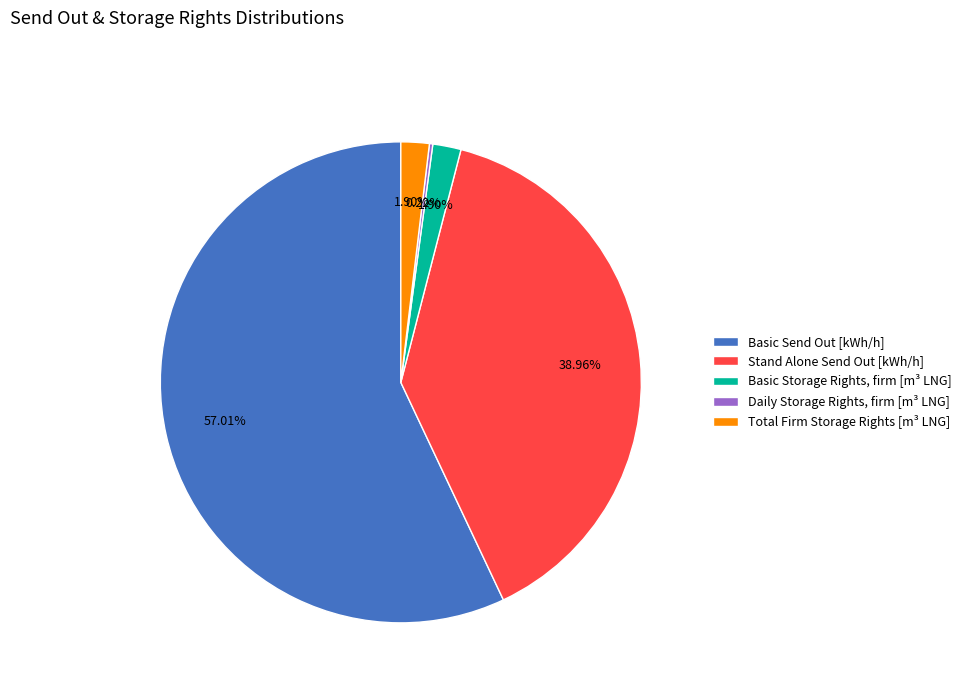

To the nearest percent, what percentage of the pie is Basic Storage Rights, firm [m³ LNG]?

2%